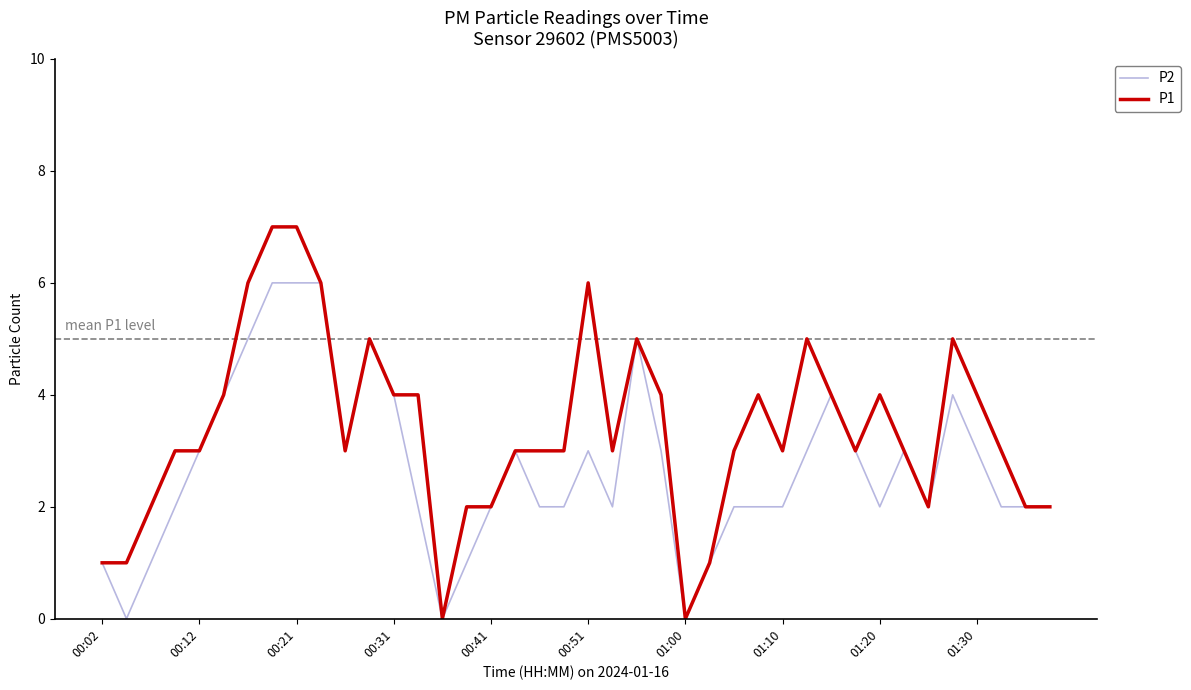

Does the chart display data point markers on the line(s)?

No